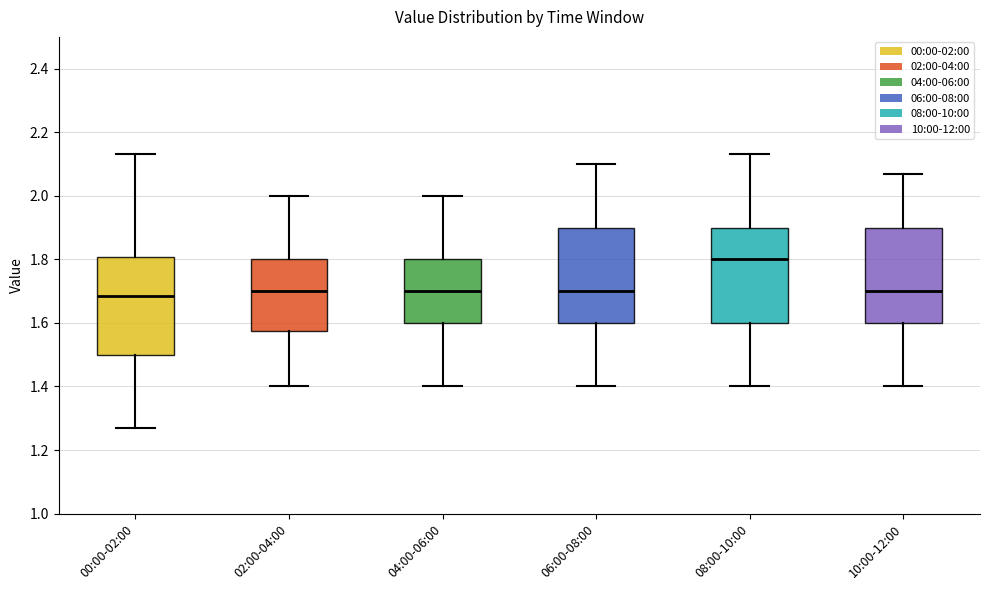

Reading left to right, read every box against the y-axis: the position of its median line, the range the box covers, and the ends of its whiskers. The values are not printed on the chart, so give them approximately, as read against the axis.

00:00-02:00: median 1.68, box 1.50 to 1.80, whiskers 1.28 to 2.14
02:00-04:00: median 1.70, box 1.58 to 1.80, whiskers 1.40 to 2.00
04:00-06:00: median 1.70, box 1.60 to 1.80, whiskers 1.40 to 2.00
06:00-08:00: median 1.70, box 1.60 to 1.90, whiskers 1.40 to 2.10
08:00-10:00: median 1.80, box 1.60 to 1.90, whiskers 1.40 to 2.14
10:00-12:00: median 1.70, box 1.60 to 1.90, whiskers 1.40 to 2.08